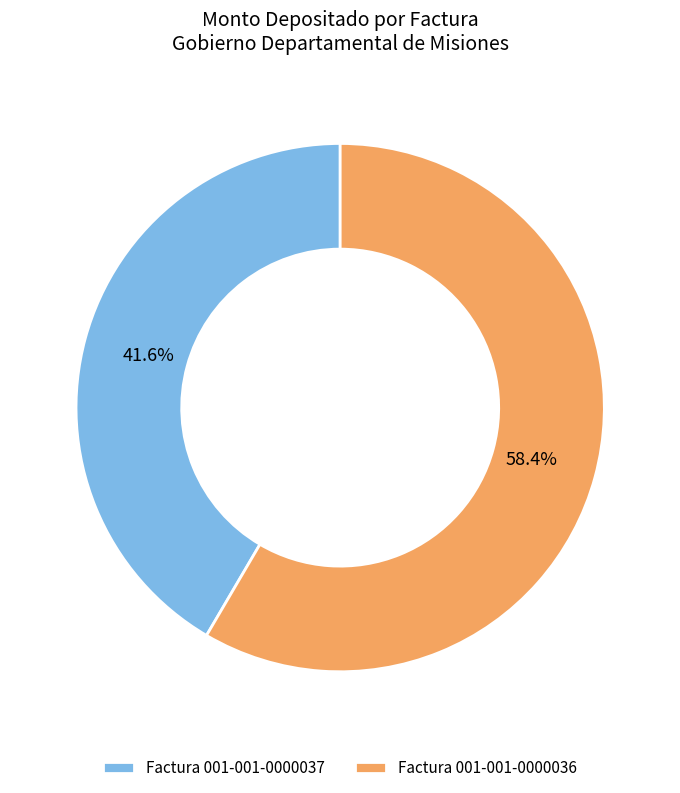

Which category has the smallest portion of the pie?

Factura 001-001-0000037